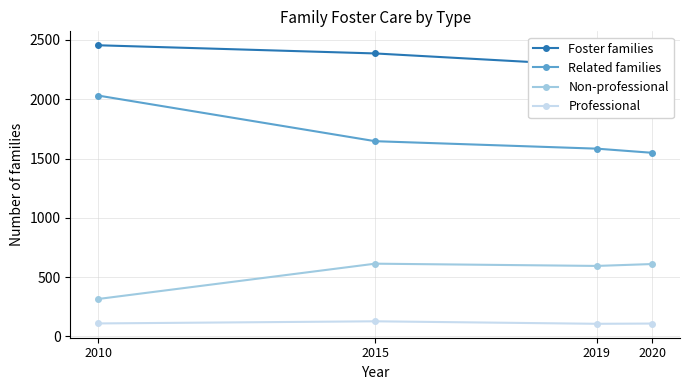

At 2015, list the series in order from smallest to largest.

Professional, Non-professional, Related families, Foster families